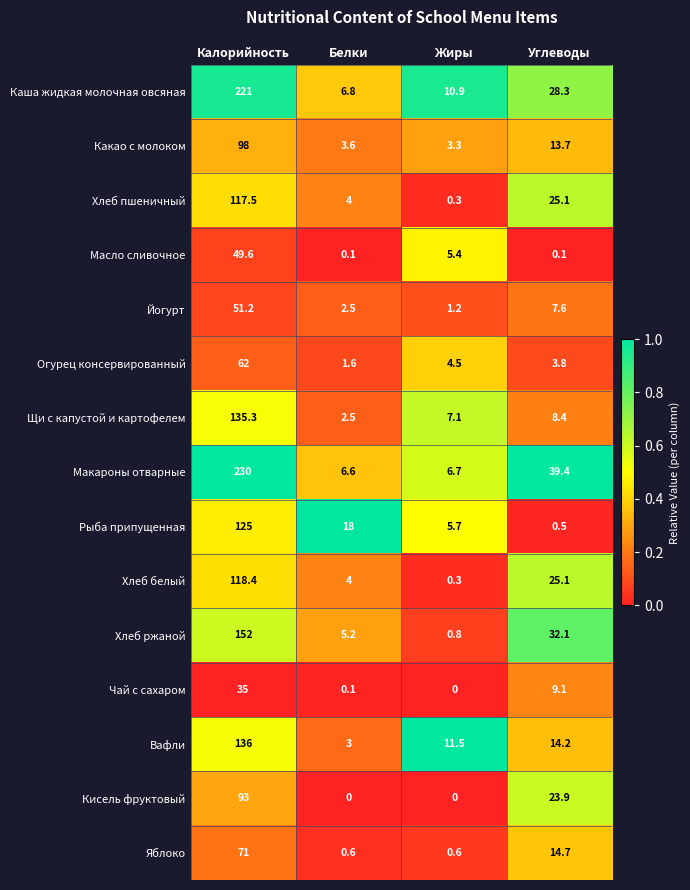

What is the greatest value displayed?

230.0